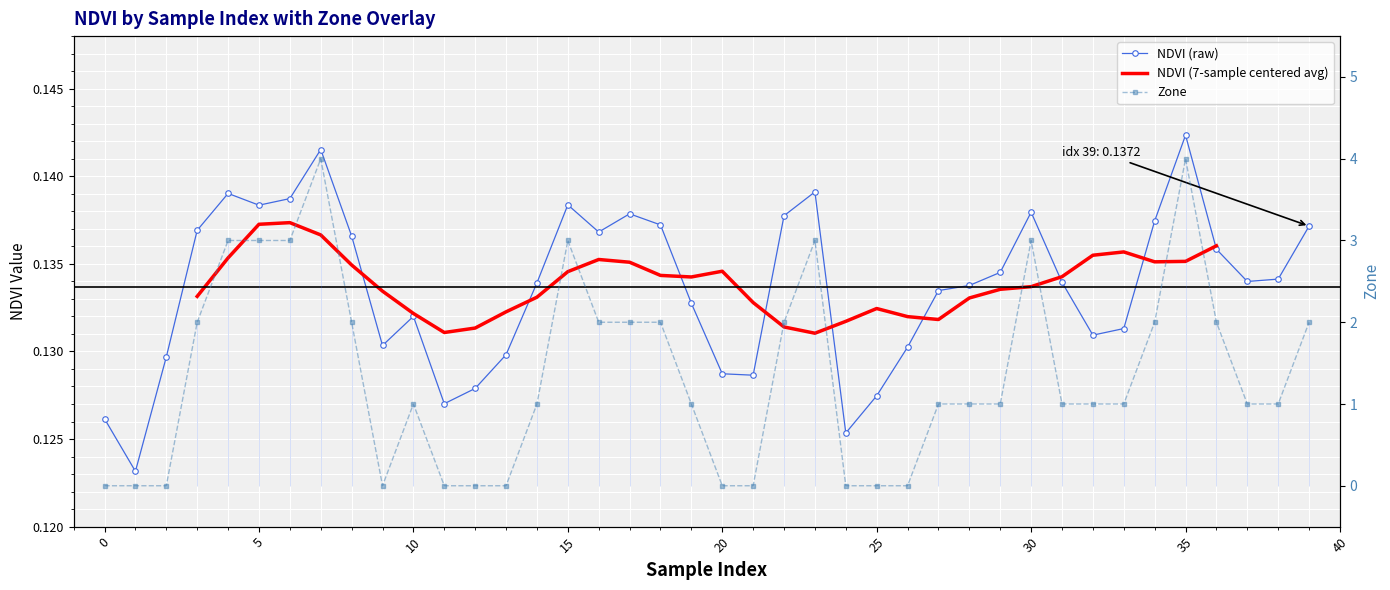

True or false: NDVI (raw) and Zone intersect in this chart.

True